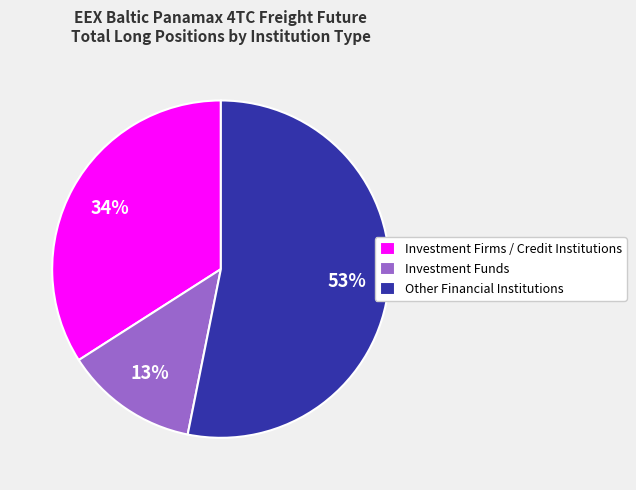

How many slices are in this pie chart?

3